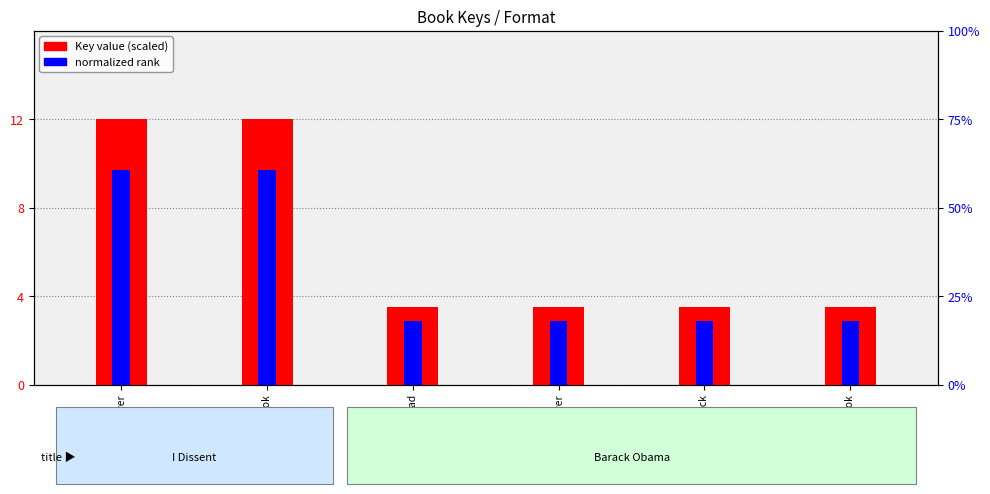

What is the value of the normalized rank bar at the 1st from the left?

9.7